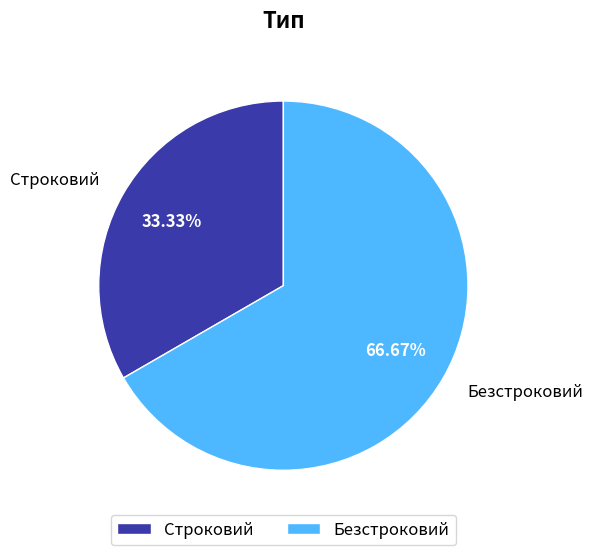

Approximately how many times larger is the value at Безстроковий compared to Строковий?

2.0